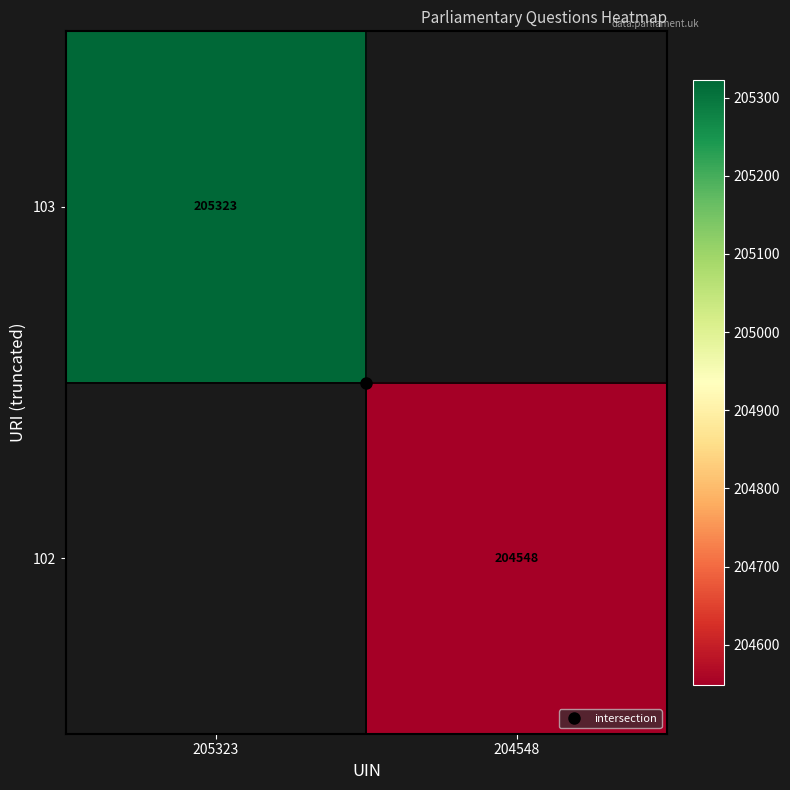

True or false: 102 has a value of 204548.0 at 204548.

True